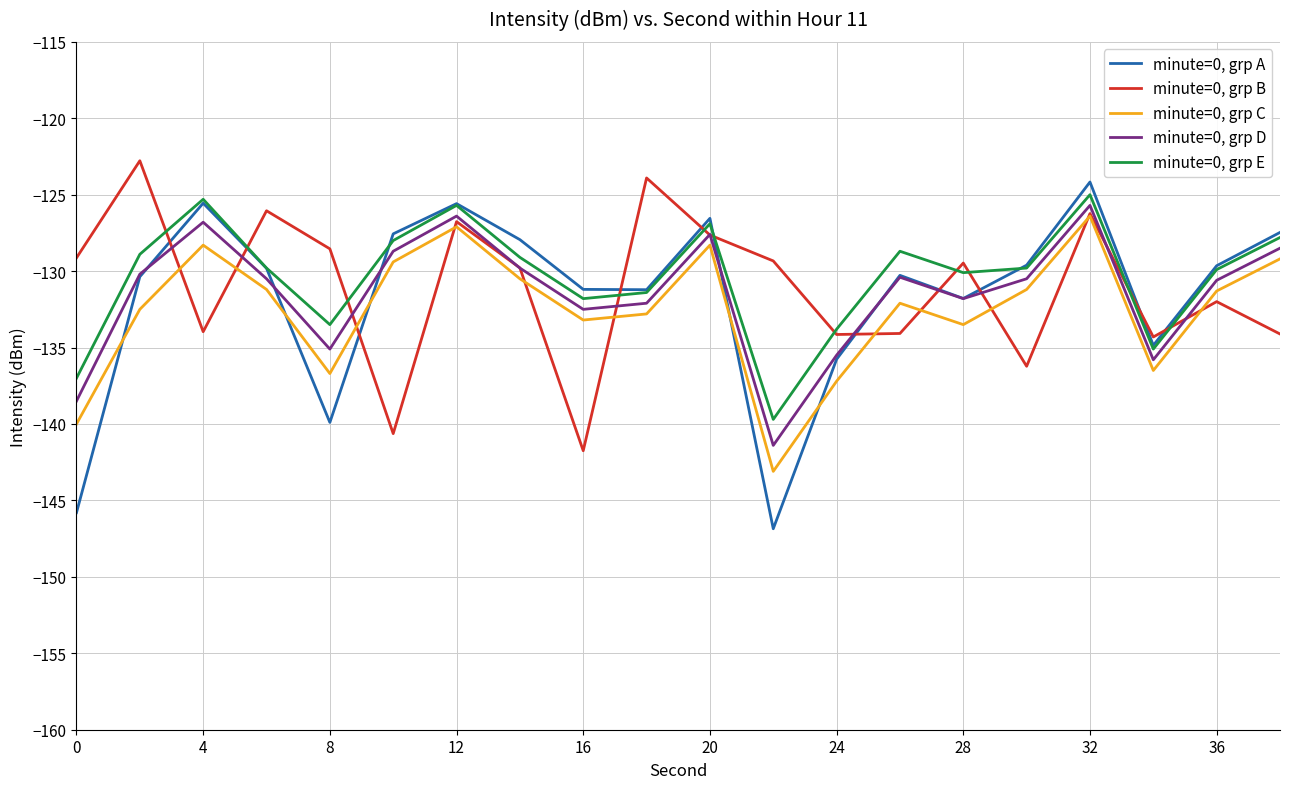

List the series in order of their peak value, highest first.

minute=0, grp B, minute=0, grp A, minute=0, grp E, minute=0, grp D, minute=0, grp C